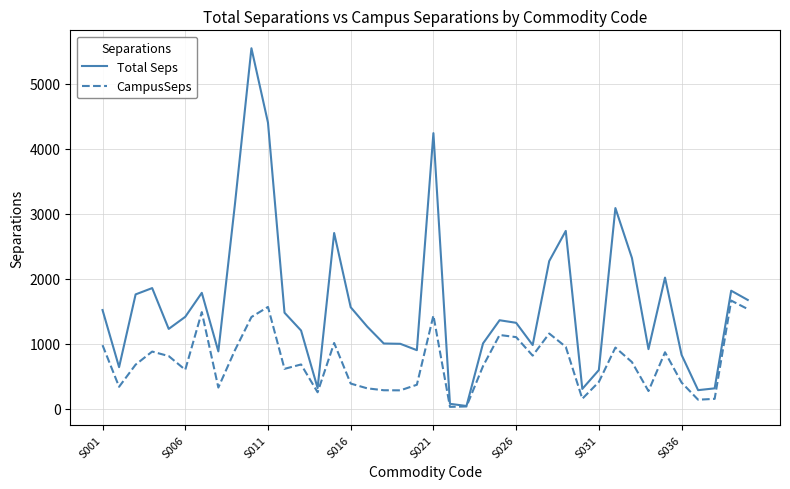

Rank the series by their average value, from highest to lowest.

Total Seps, CampusSeps